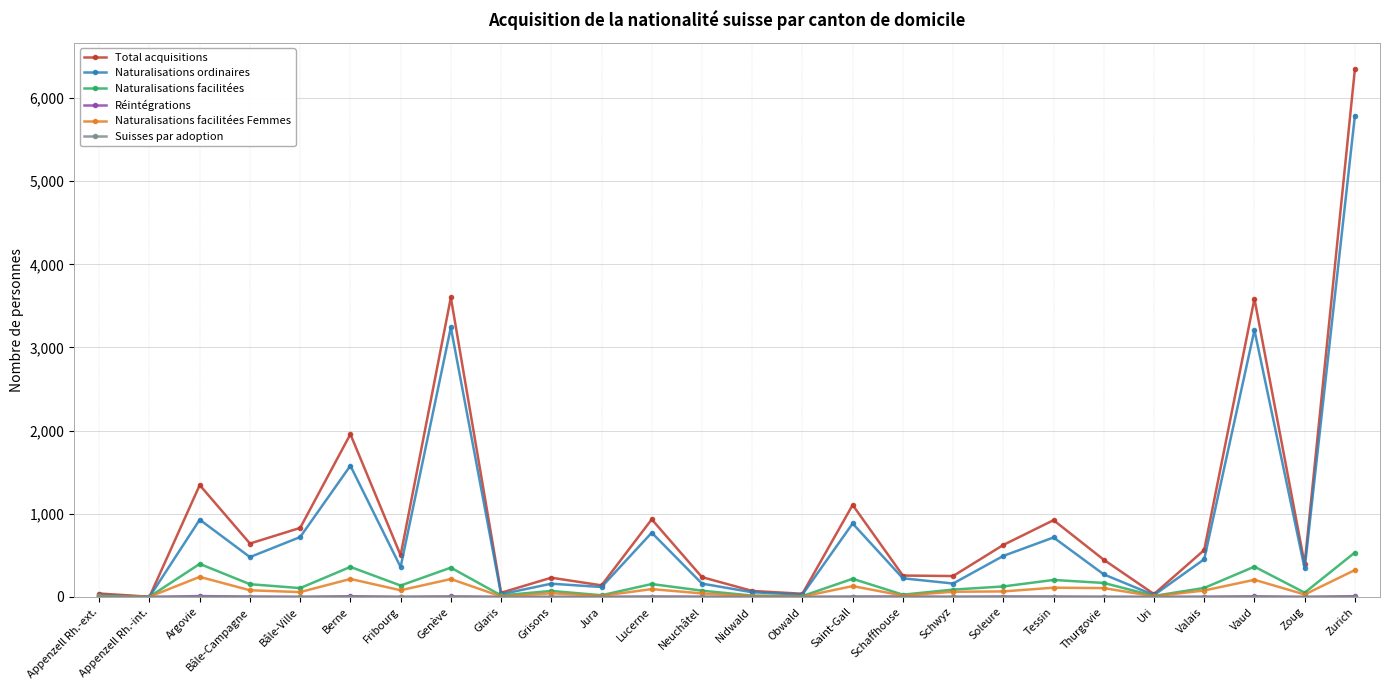

What is the label of the 1st point from the left?

Appenzell Rh.-ext.